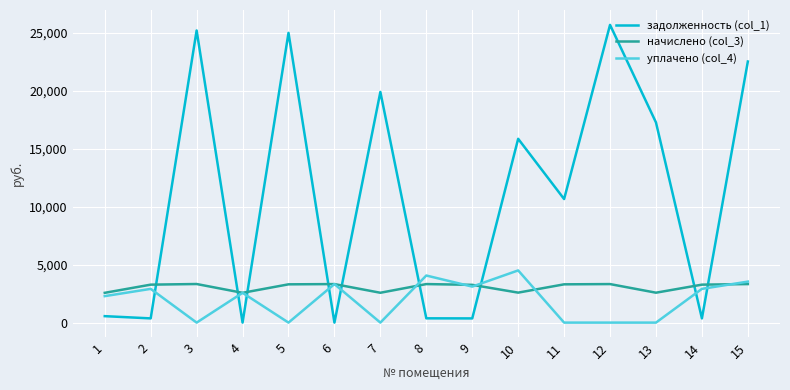

True or false: начислено (col_3) and задолженность (col_1) intersect in this chart.

True